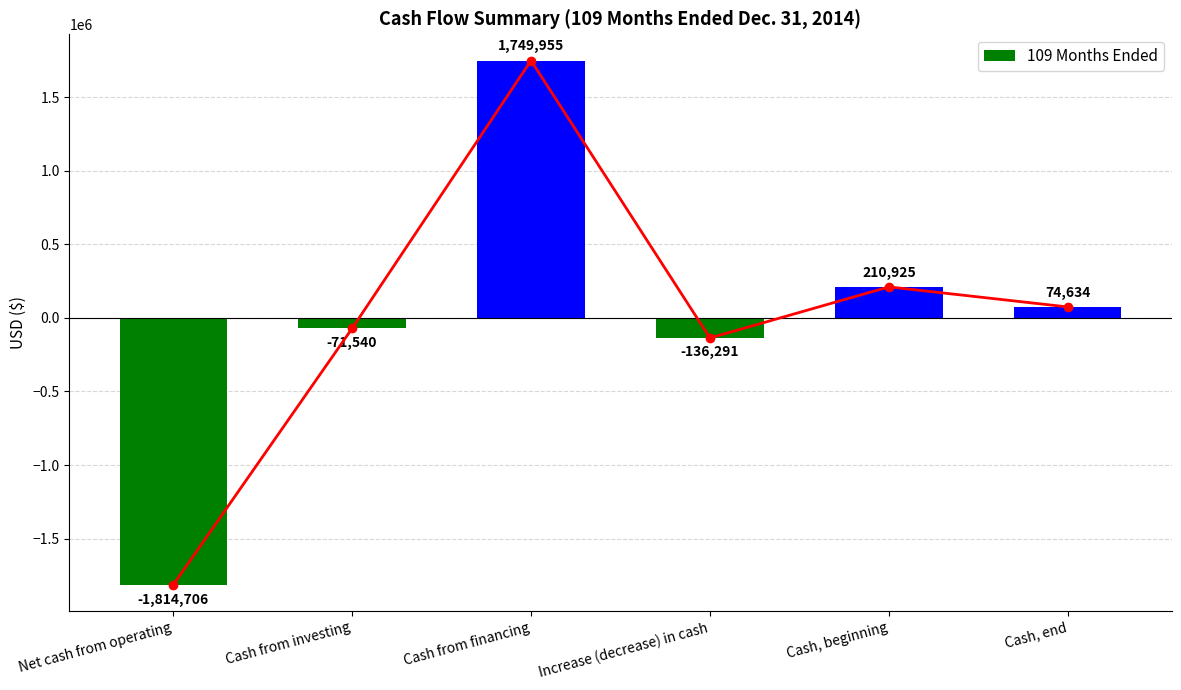

What is the difference between the values at Cash from financing and Net cash from operating?

3564661